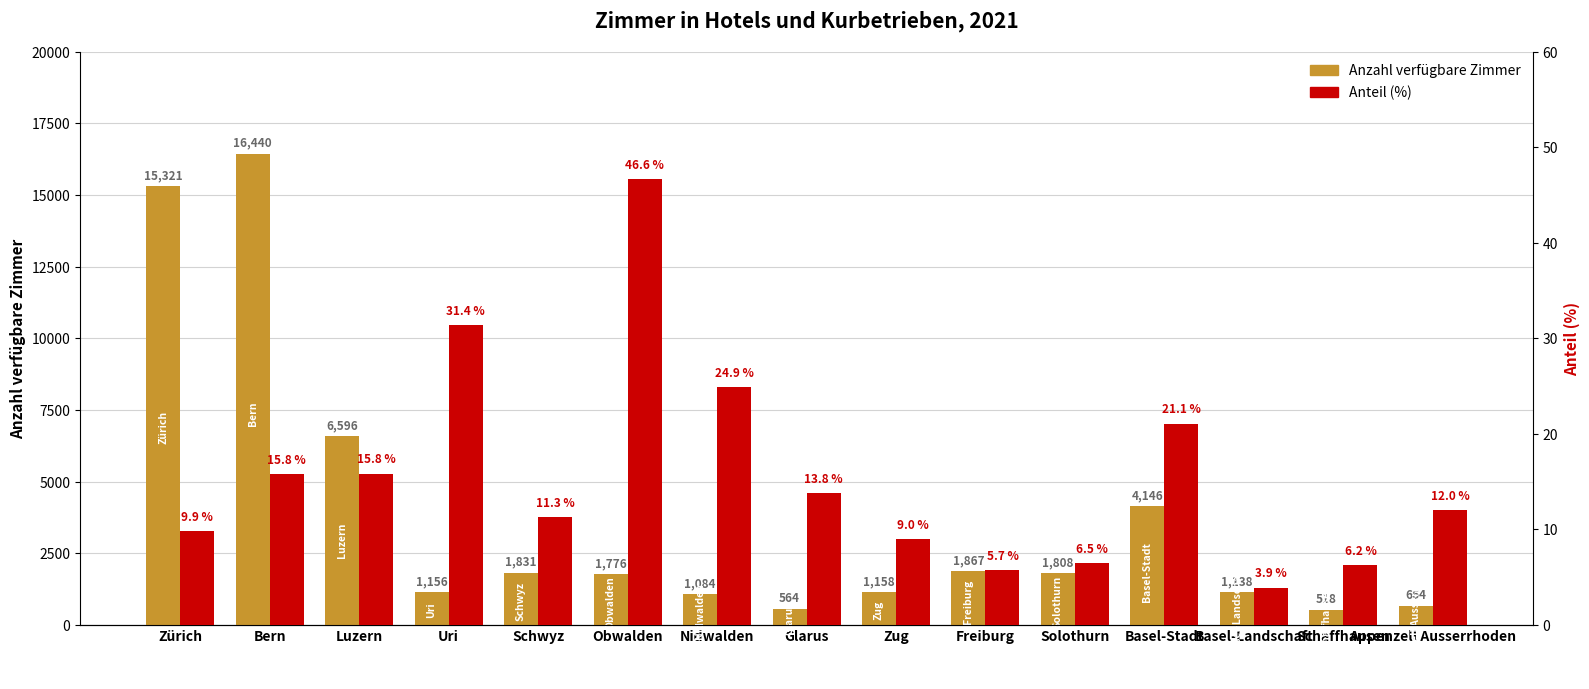

What is the value of the Anteil (%) bar at the 1st from the left?

9.9